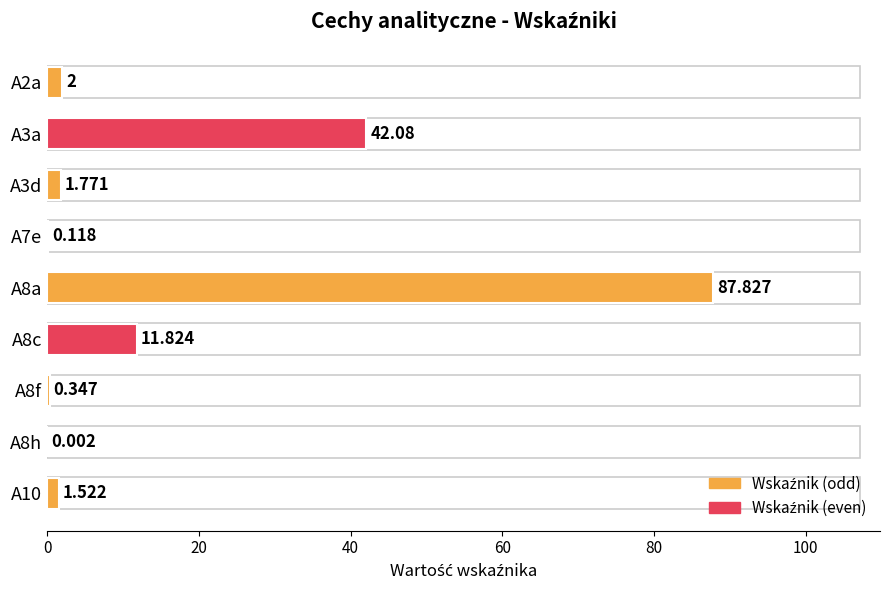

How many series are shown in this chart?

1